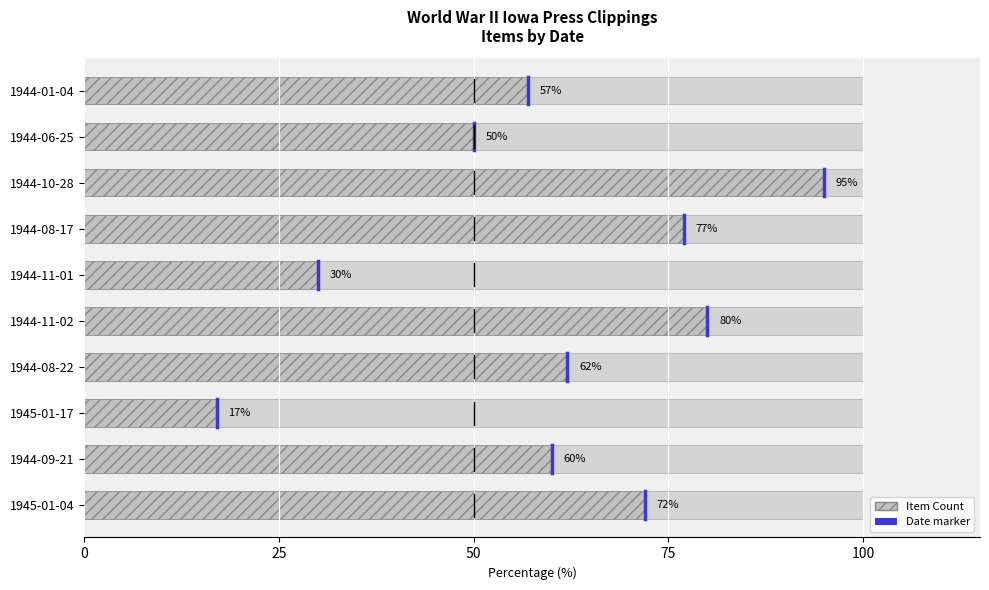

Does the chart contain stacked bars?

No